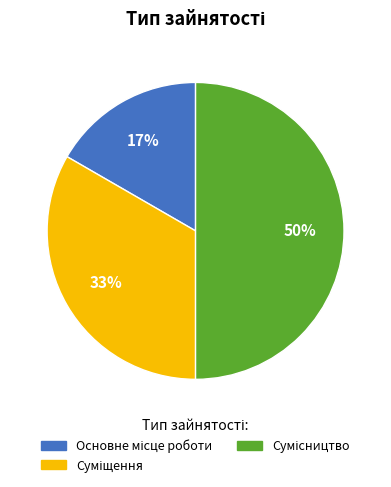

To the nearest percent, what is the difference between the largest and smallest slice percentages?

33%